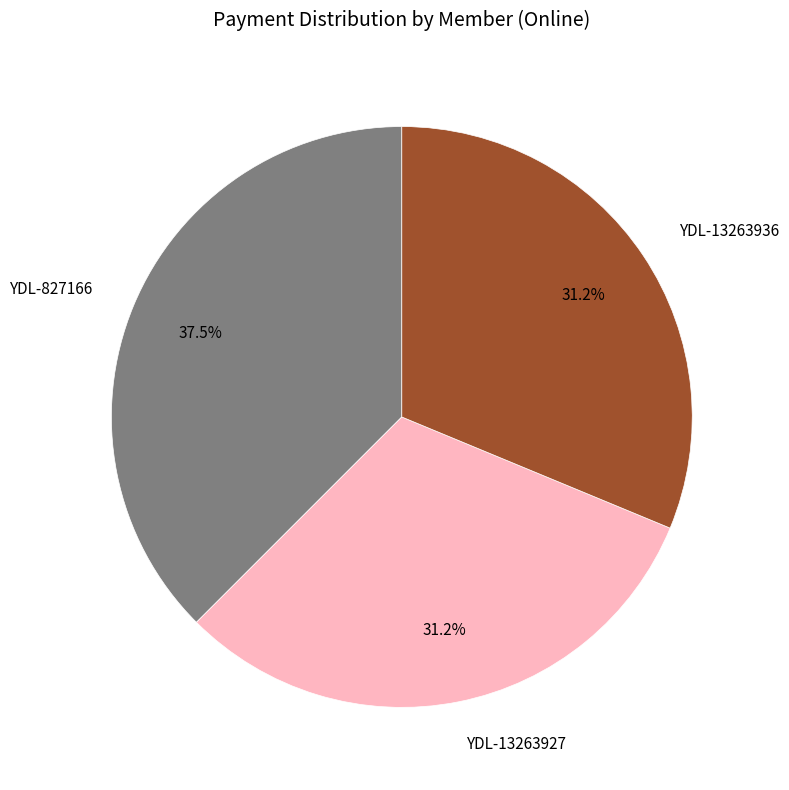

To the nearest percent, what is the difference between the largest and smallest slice percentages?

6%